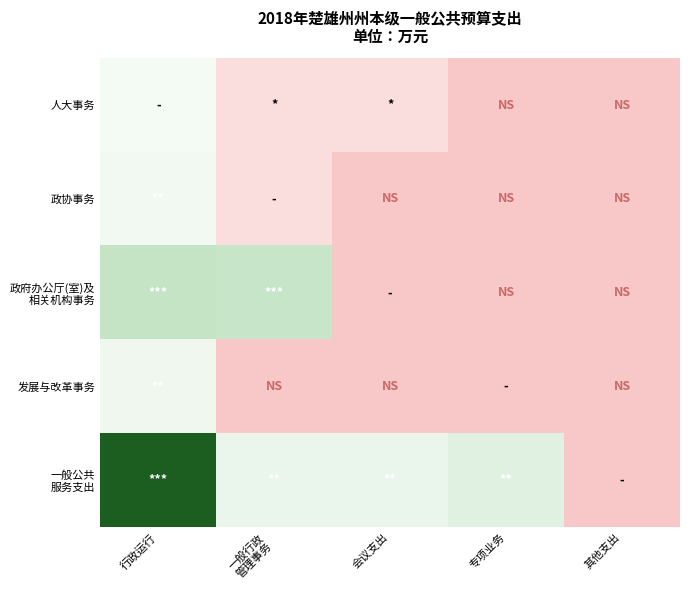

Which series has the largest total across all categories?

一般公共 服务支出